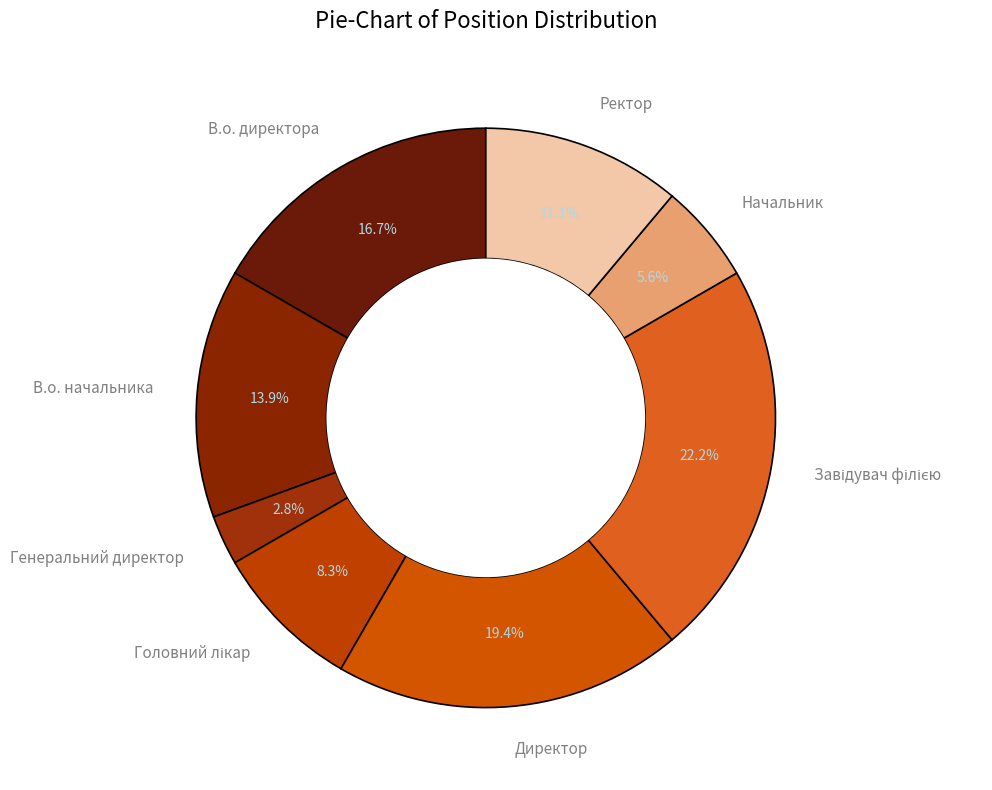

To the nearest percent, what percentage of the pie is Ректор?

11%